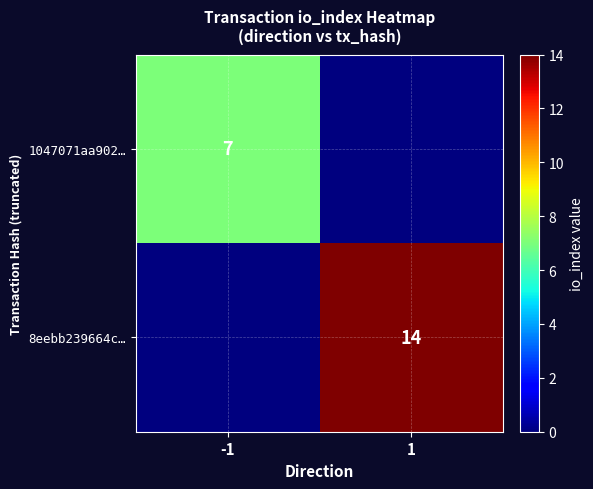

Is the value of 1047071aa902… at -1 greater than the value of 8eebb239664c… at 1?

No